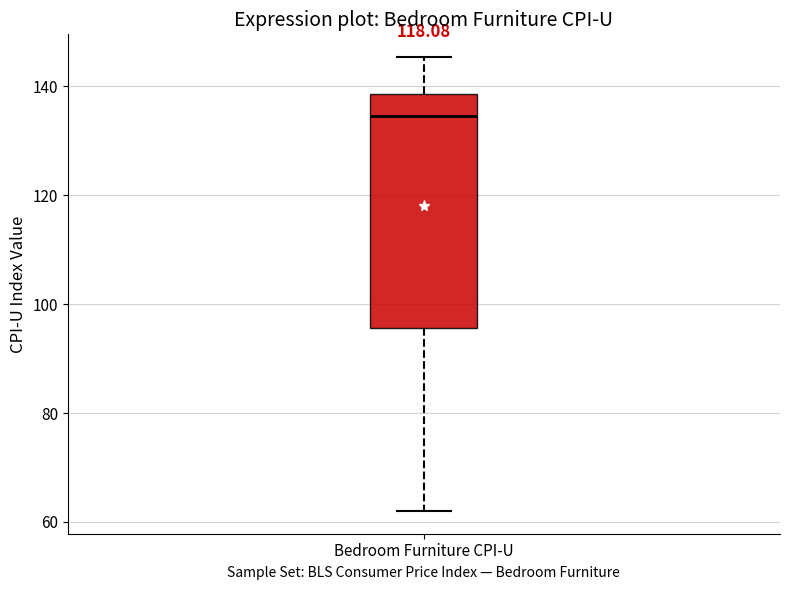

Read this box plot against the y-axis: the position of the median line, the range covered by the box, and the ends of both whiskers. The values are not printed on the chart, so give them approximately, as read against the axis.

median 134, box 96 to 138, whiskers 62 to 146